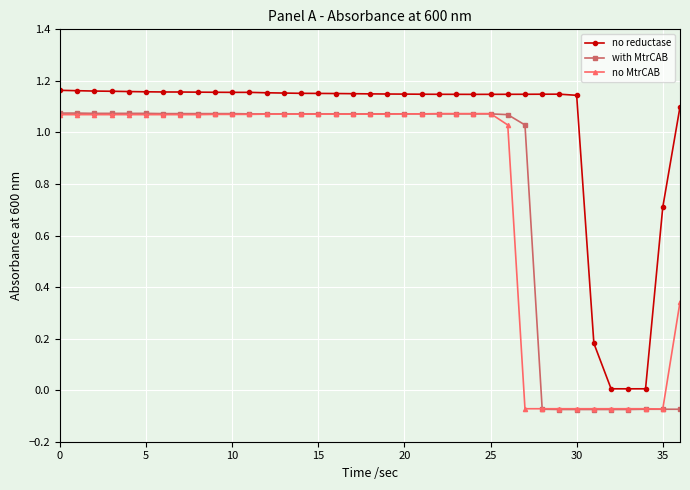

True or false: no reductase and no MtrCAB cross at least once.

False